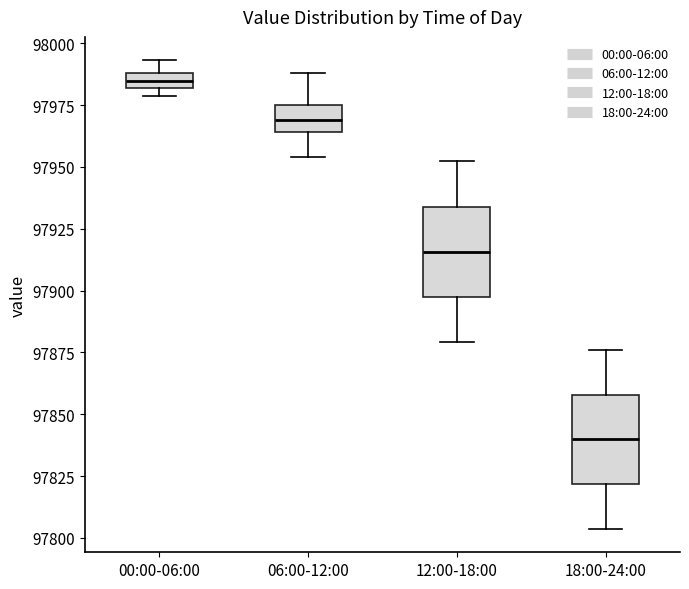

Where does the lower whisker of the box for 12:00-18:00 end on the y-axis? The values are not printed on the chart, so give them approximately, as read against the axis.

97880